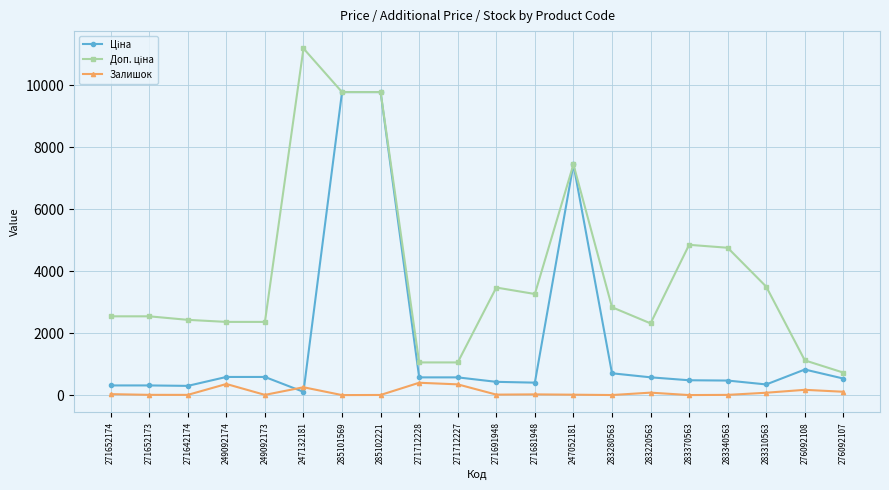

What is the greatest value displayed?

11182.0